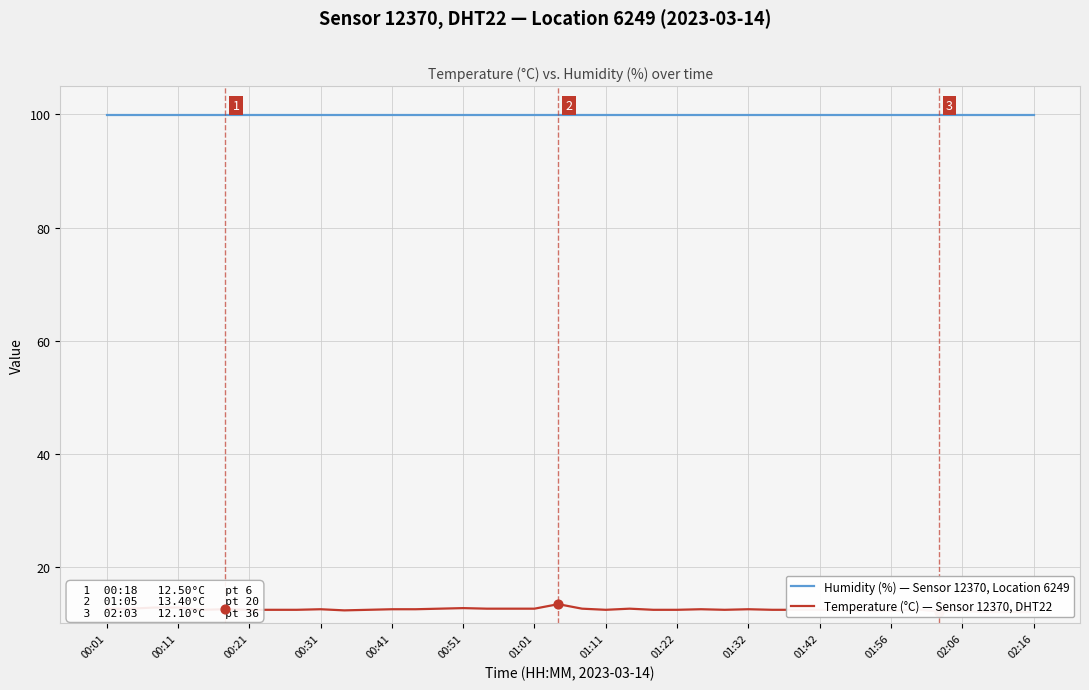

Which series has the widest spread of Y values?

Temperature (°C) — Sensor 12370, DHT22